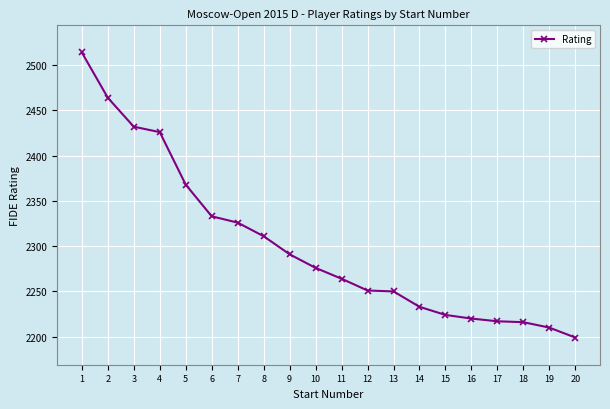

What is the difference between the maximum and minimum values?

315